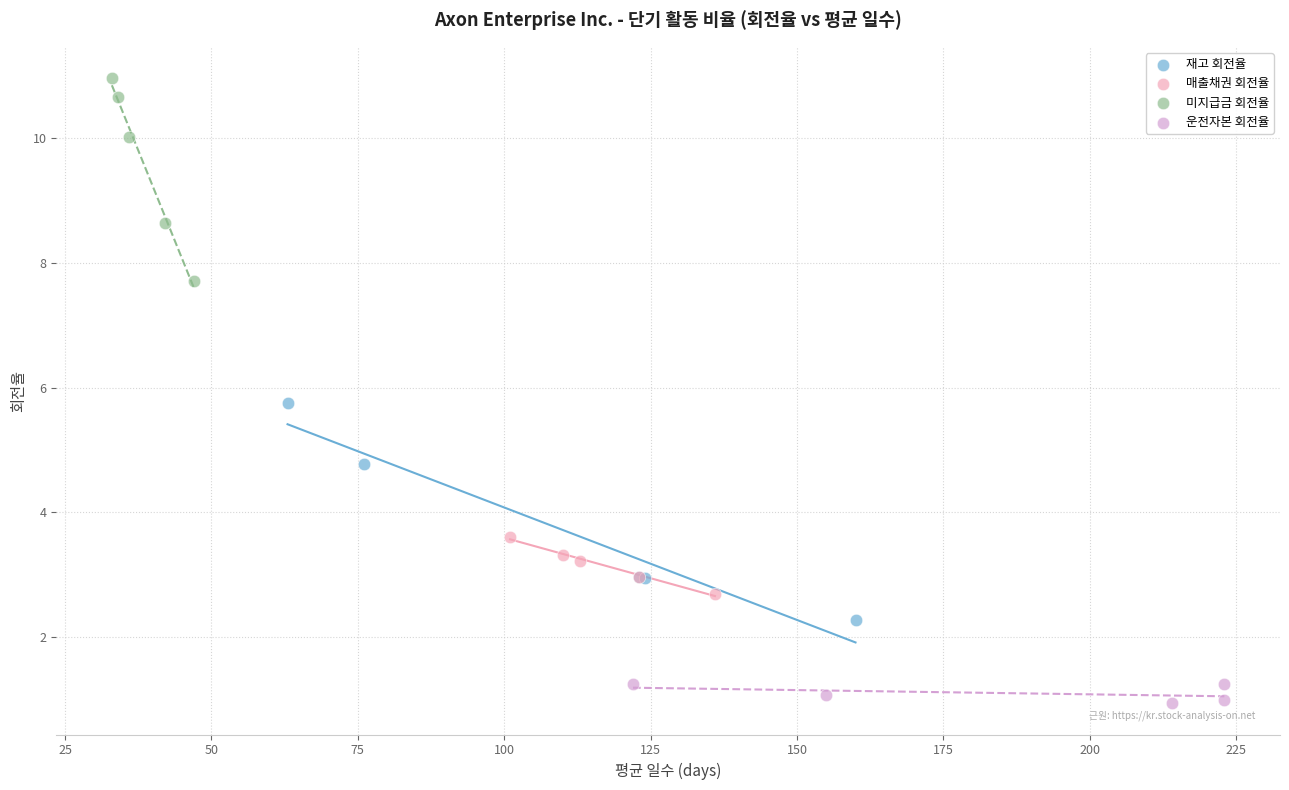

Which series contains the lowest Y value?

운전자본 회전율